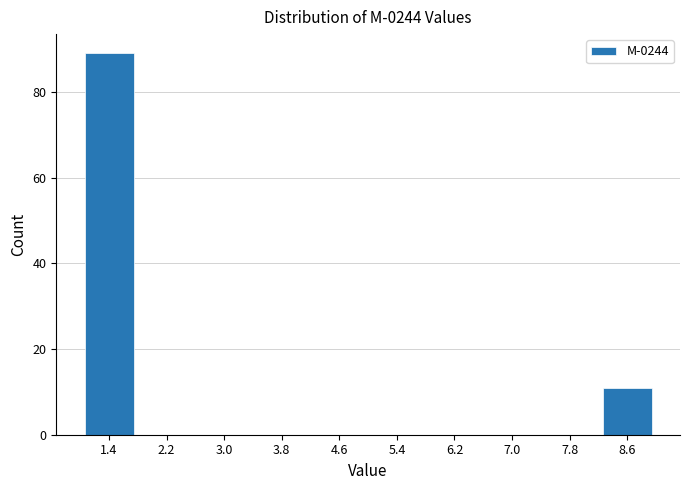

Reading left to right, transcribe this chart: for each bar, give the range it covers on the x-axis and its height. The values are not printed on the chart, so give them approximately, as read against the axis.

1.0 to 1.8: 90
1.8 to 2.6: 0
2.6 to 3.4: 0
3.4 to 4.2: 0
4.2 to 5.0: 0
5.0 to 5.8: 0
5.8 to 6.6: 0
6.6 to 7.4: 0
7.4 to 8.2: 0
8.2 to 9.0: 12